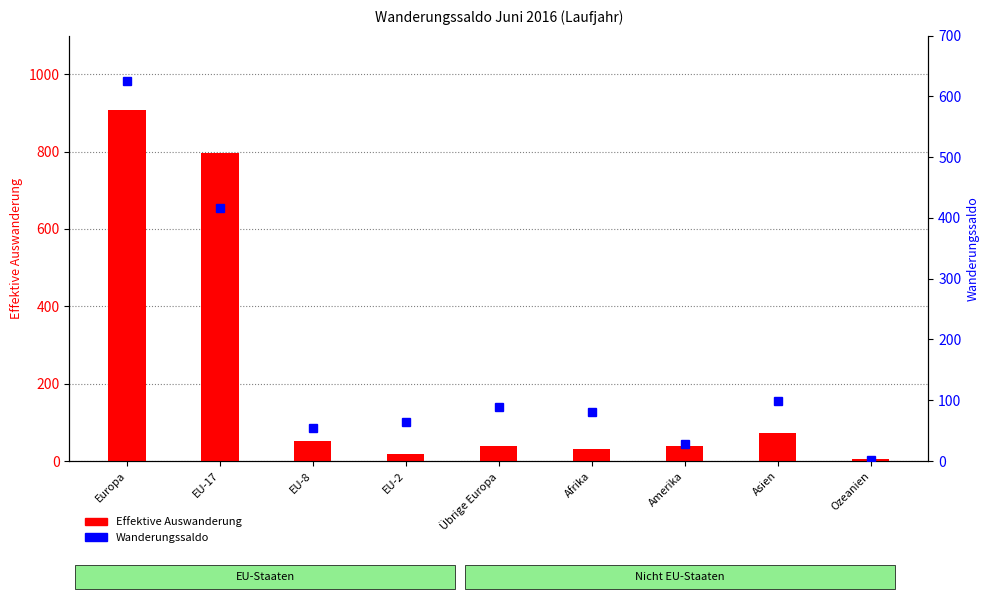

Count the number of categories in the chart.

9